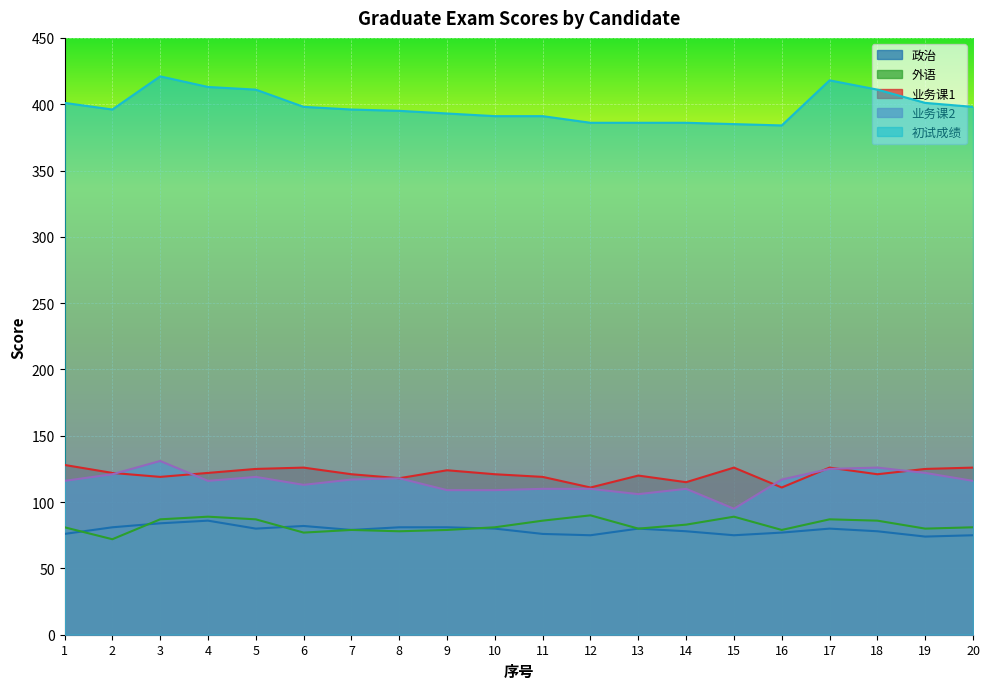

Reading left to right, transcribe all the data shown in this chart.

政治: 76	81	84	86	80	82	79	81	81	80	76	75	80	78	75	77	80	78	74	75
外语: 81	72	87	89	87	77	79	78	79	81	86	90	80	83	89	79	87	86	80	81
业务课1: 128	122	119	122	125	126	121	118	124	121	119	111	120	115	126	111	126	121	125	126
业务课2: 116	121	131	116	119	113	117	118	109	109	110	110	106	110	95	117	125	126	122	116
初试成绩: 401	396	421	413	411	398	396	395	393	391	391	386	386	386	385	384	418	411	401	398